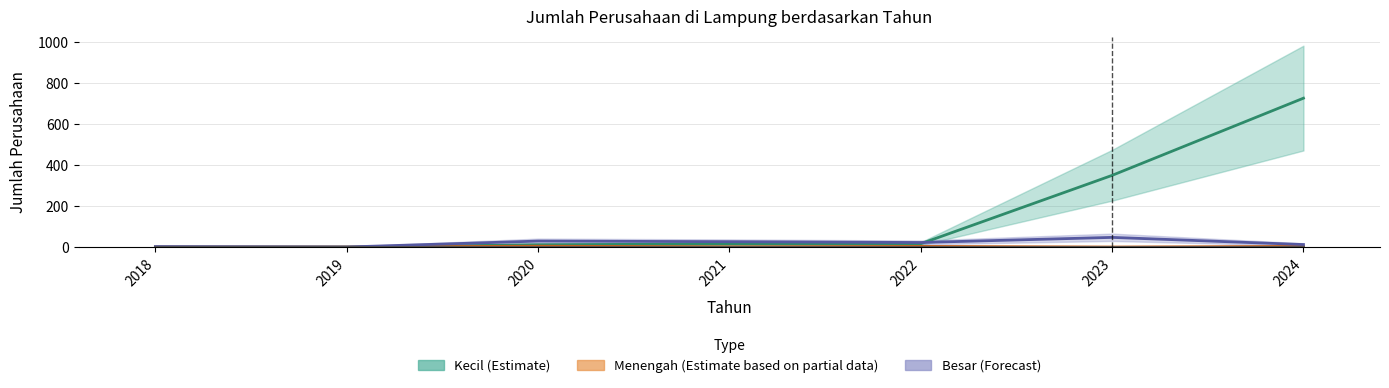

At which category does Menengah reach its first local valley?

2021